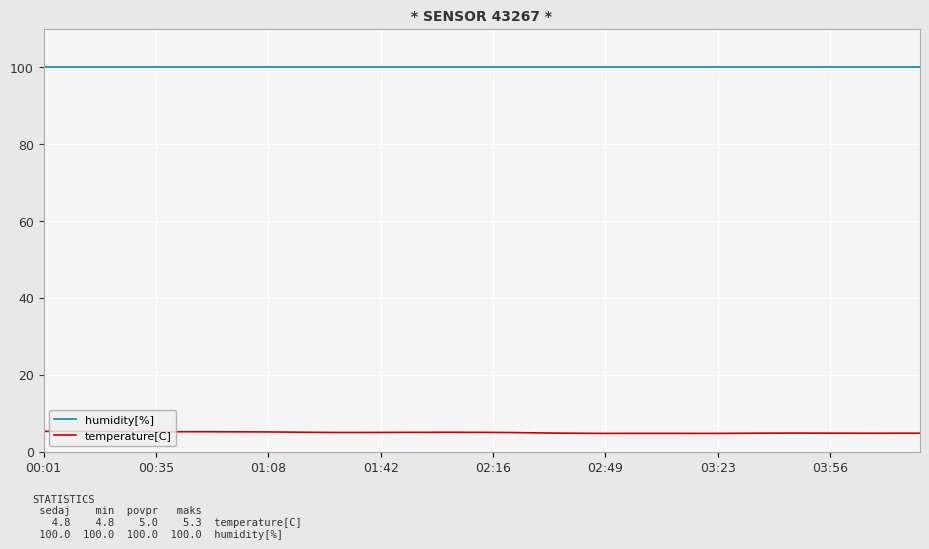

Rank the series by their average value, from lowest to highest.

temperature[C], humidity[%]